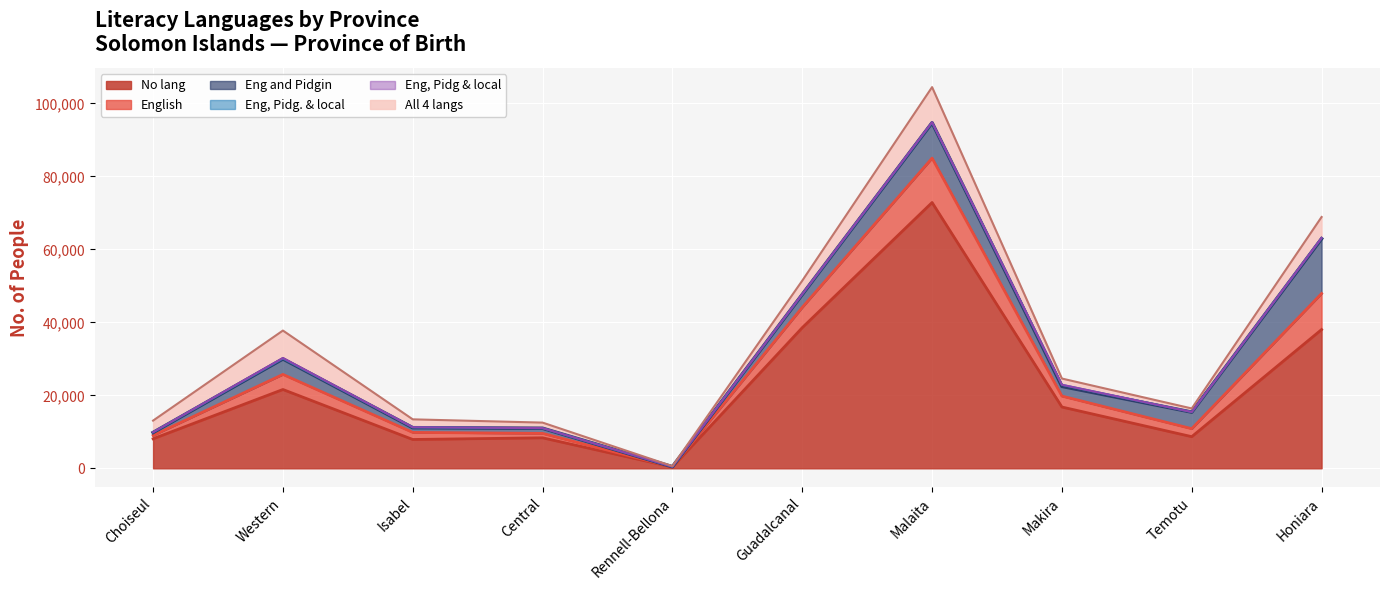

Where is Eng, Pidg & local nearest to the value 73?

Malaita